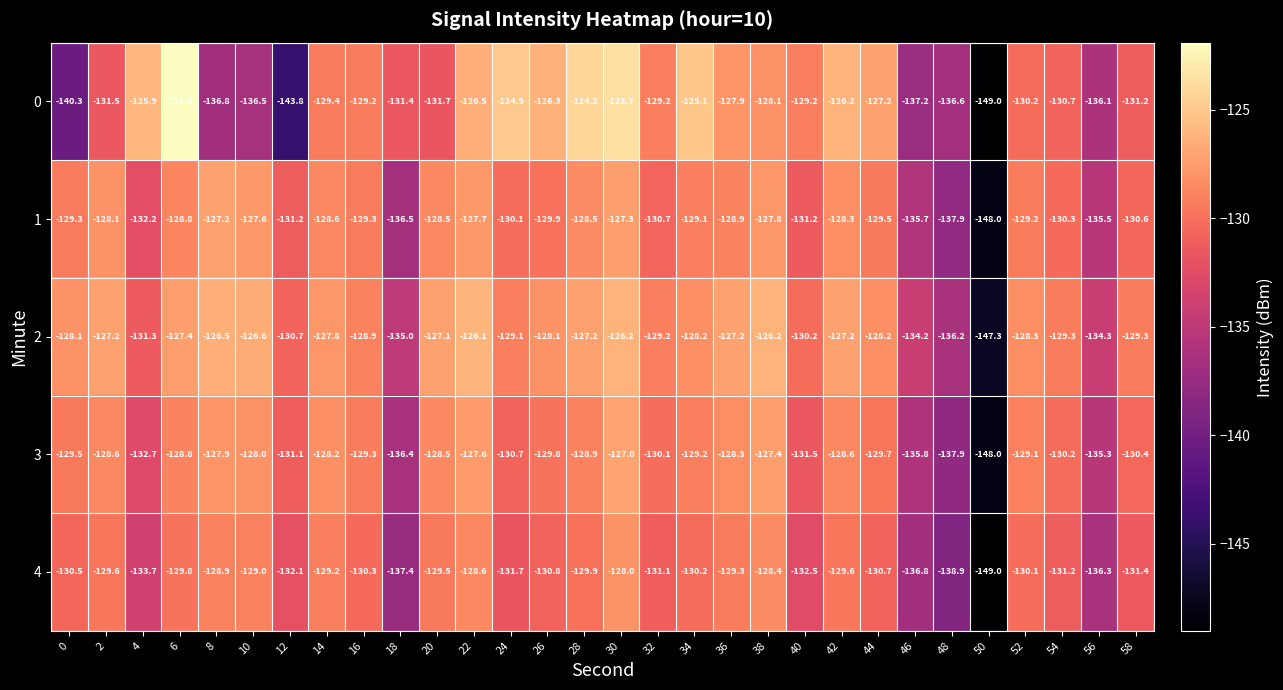

Which label corresponds to the largest value in the chart?

6